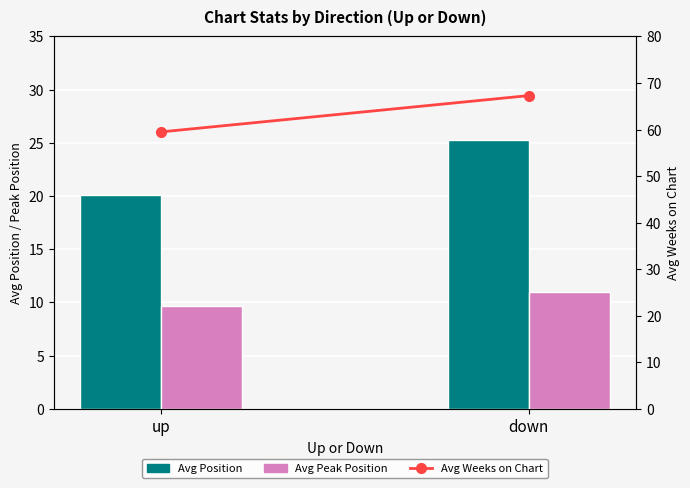

What is the minimum value shown in the chart?

9.7